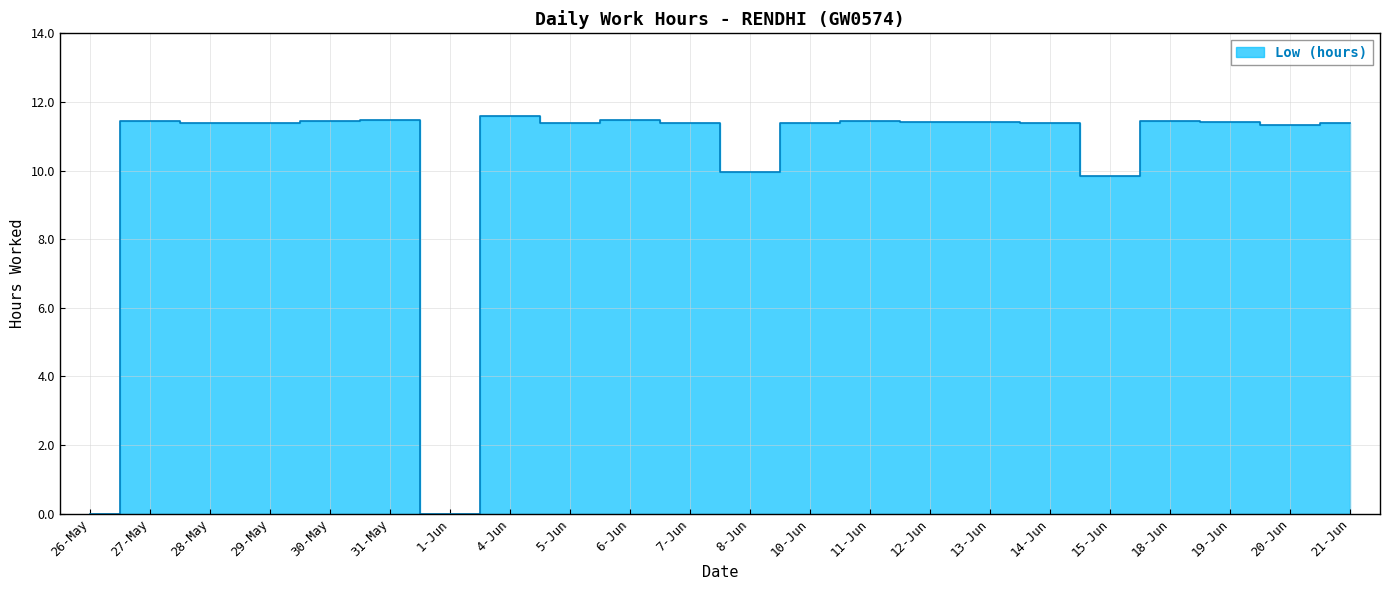

How many values exceed 11?

18